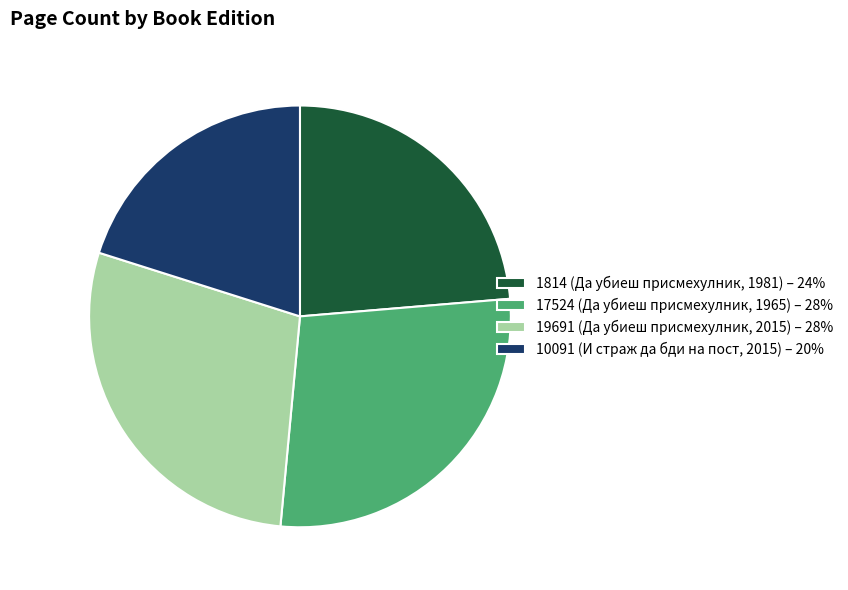

Does any single category account for the majority?

No